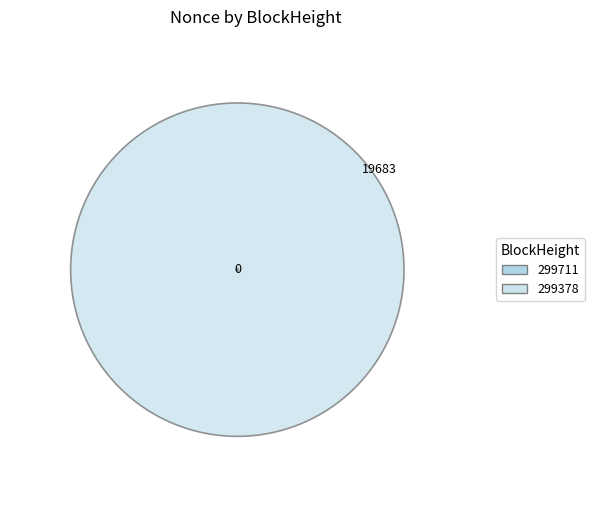

To the nearest percent, what is the average slice percentage?

50%